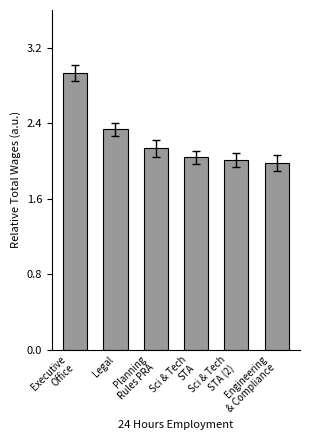

The value at Executive
Office is 5.2. True or false?

False